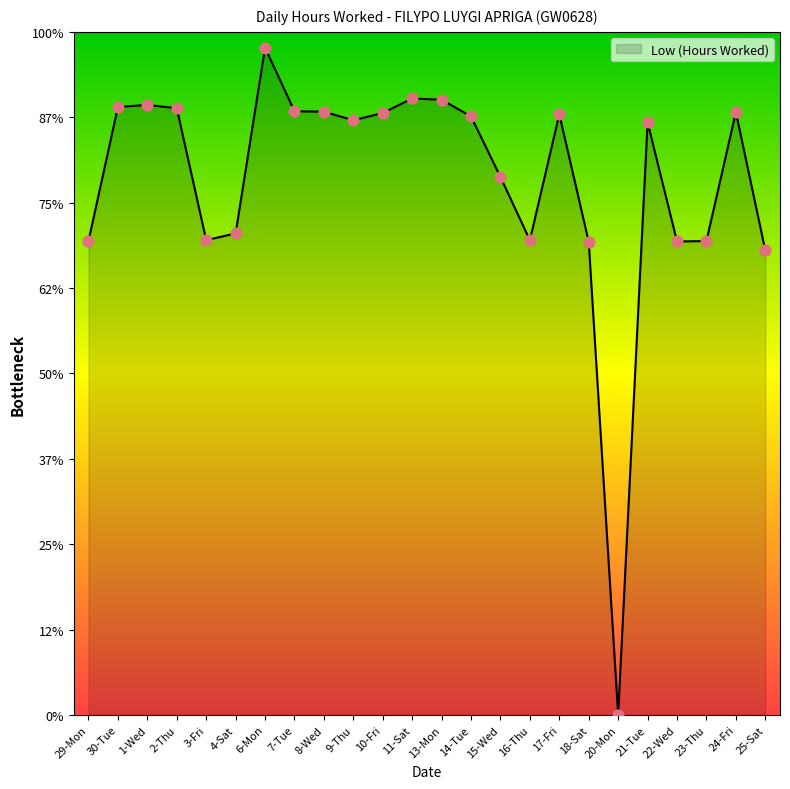

Is this an area chart (filled region under the line)?

Yes